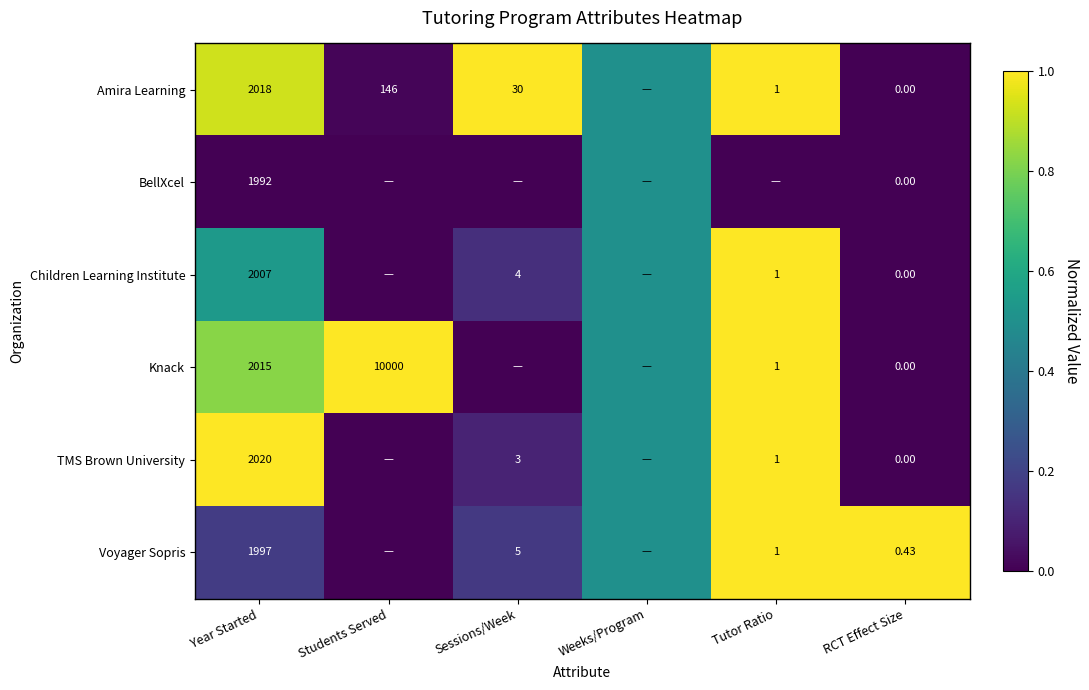

At Year Started, list the series in order from largest to smallest.

TMS Brown University, Amira Learning, Knack, Children Learning Institute, Voyager Sopris, BellXcel